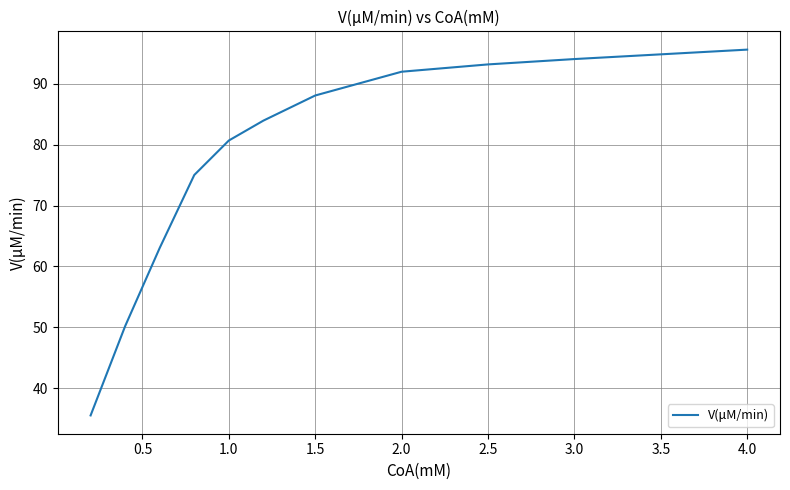

Does the chart have visible grid lines?

Yes